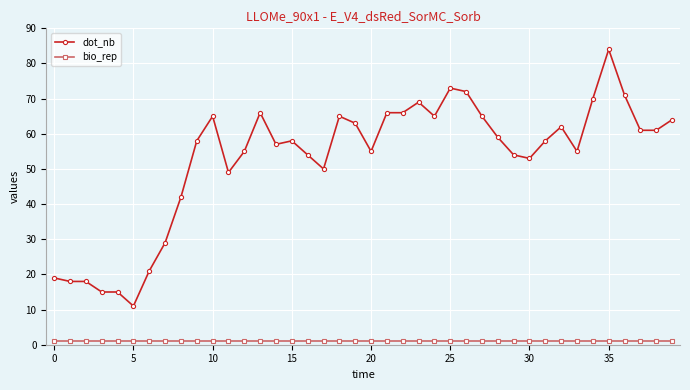

What is the value of the dot_nb point at the 3rd from the left?

18